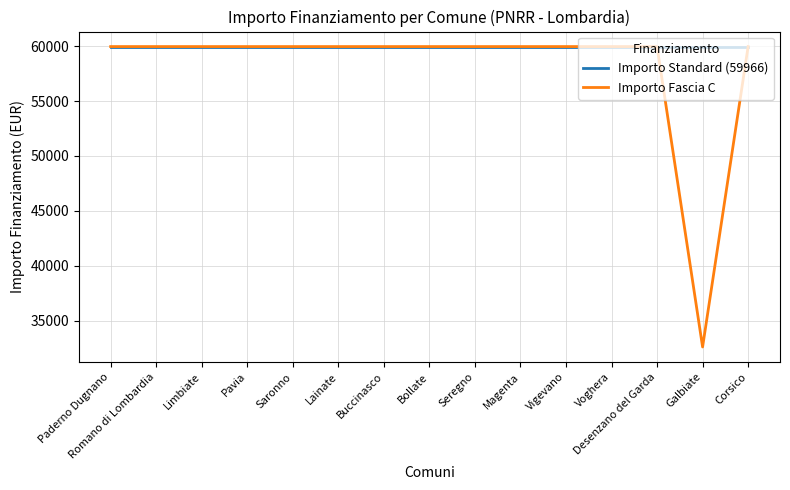

What is the total value across all series at Buccinasco?

119932